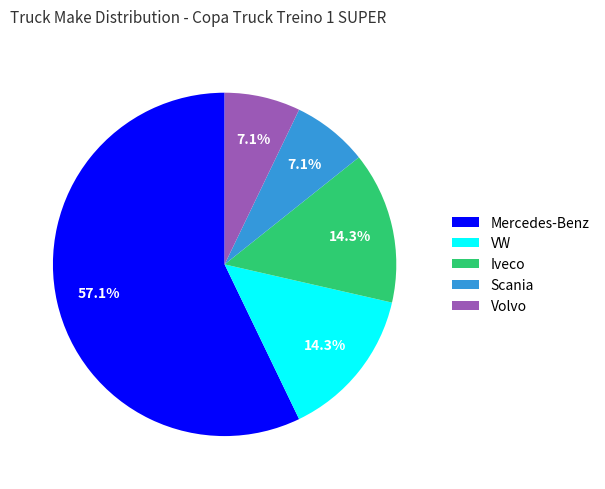

Which category has the biggest portion of the pie?

Mercedes-Benz